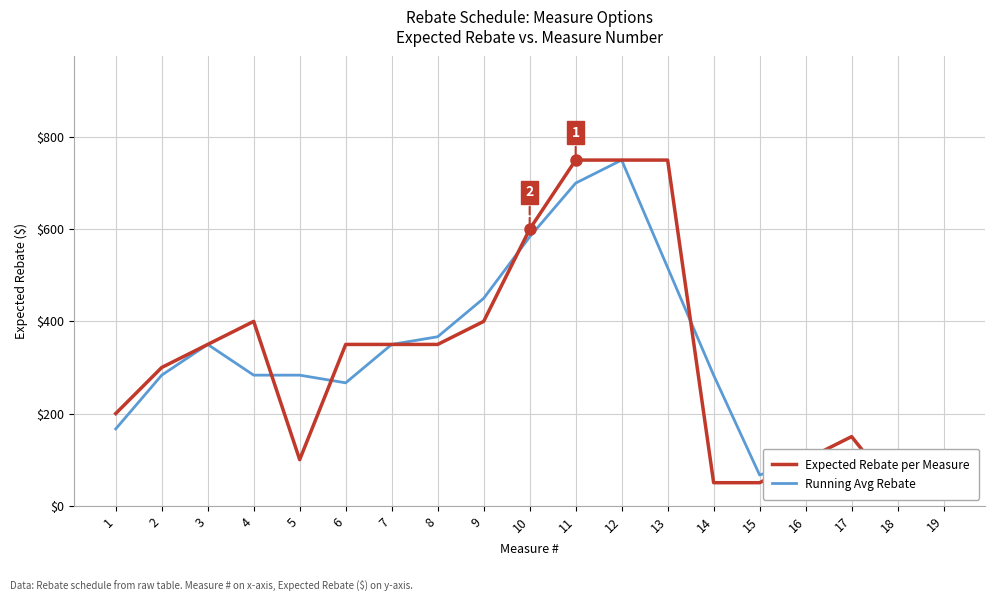

What is the value of the Running Avg Rebate point at the 10th from the left?

583.3